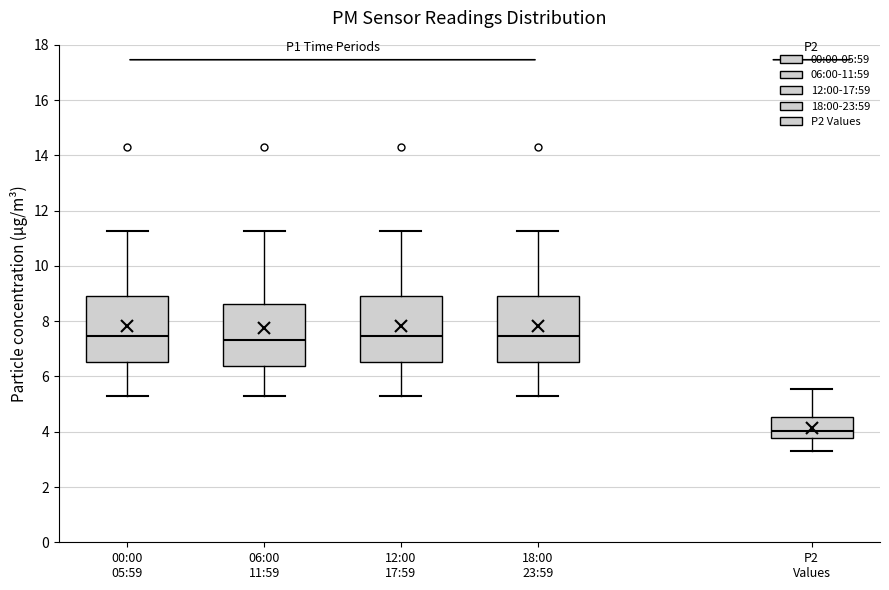

Reading left to right, read every box against the y-axis: the position of its median line, the range the box covers, and the ends of its whiskers. The values are not printed on the chart, so give them approximately, as read against the axis.

00:00 05:59: median 7.4, box 6.6 to 8.8, whiskers 5.2 to 11.2
06:00 11:59: median 7.4, box 6.4 to 8.6, whiskers 5.2 to 11.2
12:00 17:59: median 7.4, box 6.6 to 8.8, whiskers 5.2 to 11.2
18:00 23:59: median 7.4, box 6.6 to 8.8, whiskers 5.2 to 11.2
P2 Values: median 4.0, box 3.8 to 4.6, whiskers 3.4 to 5.6